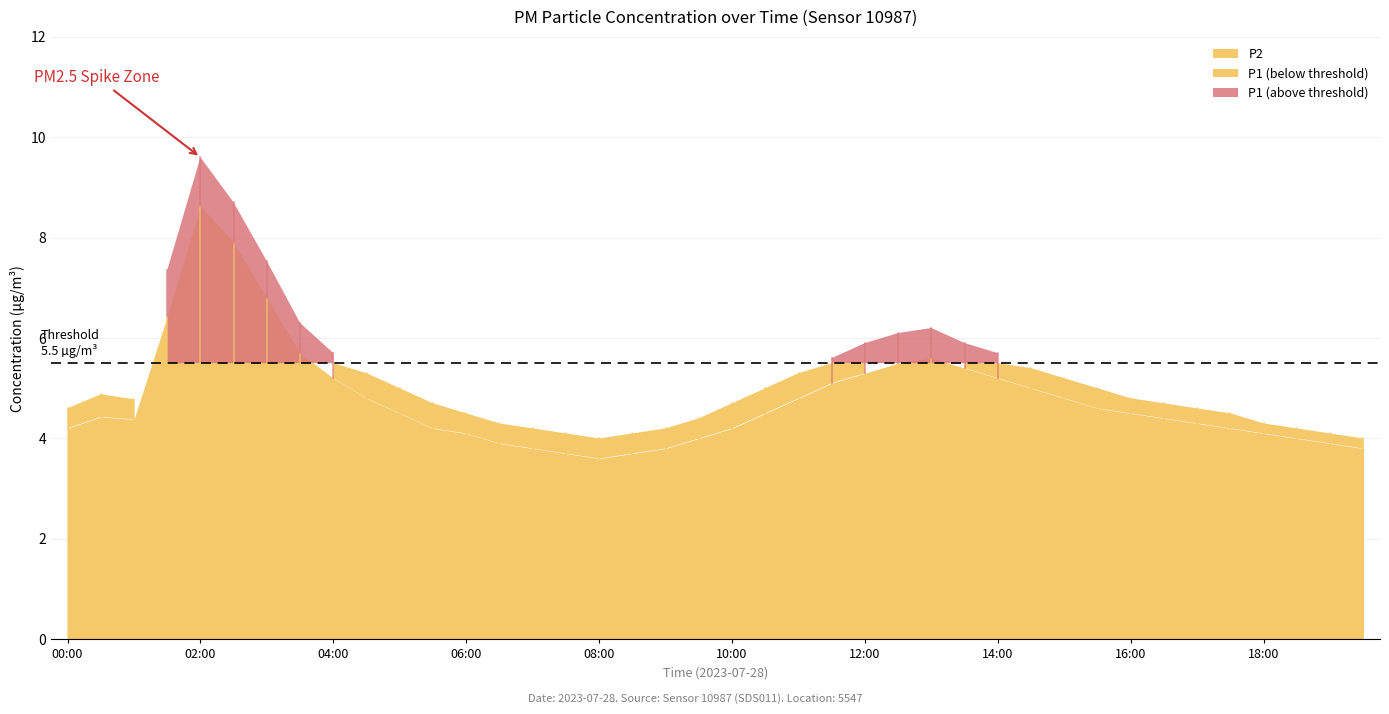

How many lines are shown in the chart?

2